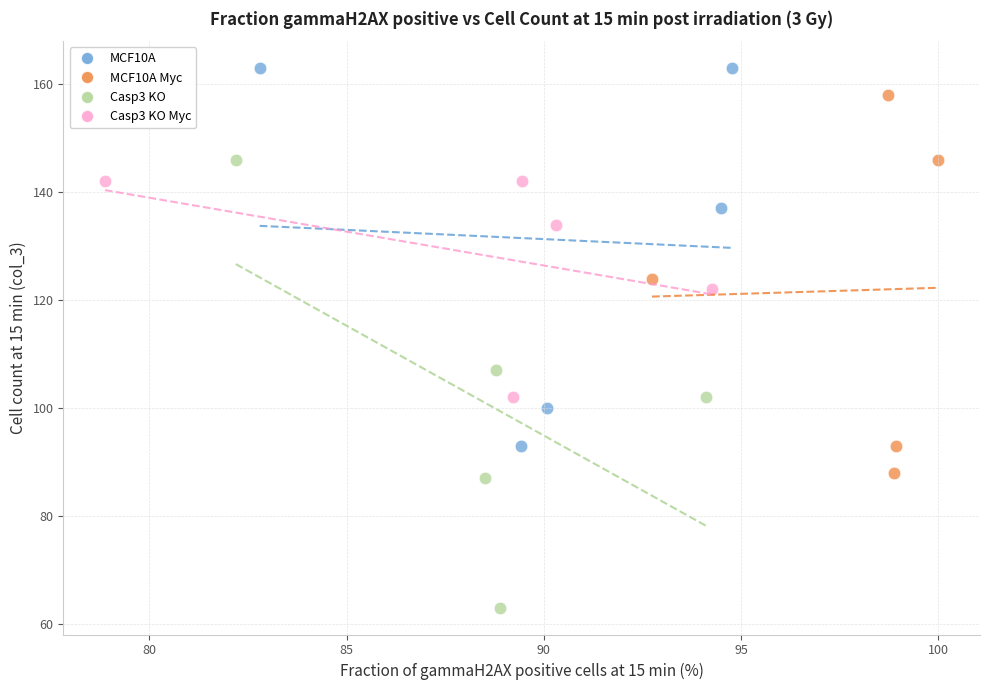

Which series contains the lowest Y value?

Casp3 KO